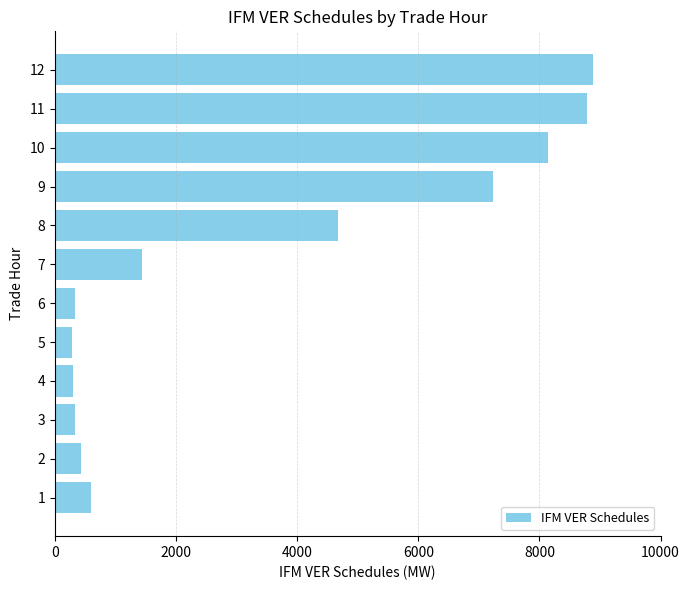

What is the difference between the maximum and minimum values?

8591.1